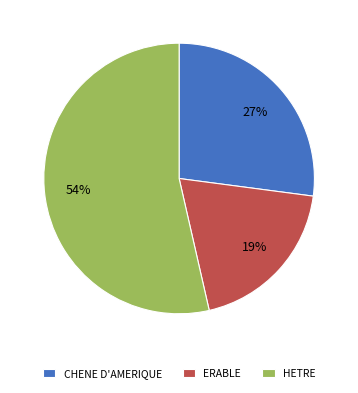

Rank the categories by value from highest to lowest.

HETRE, CHENE D'AMERIQUE, ERABLE